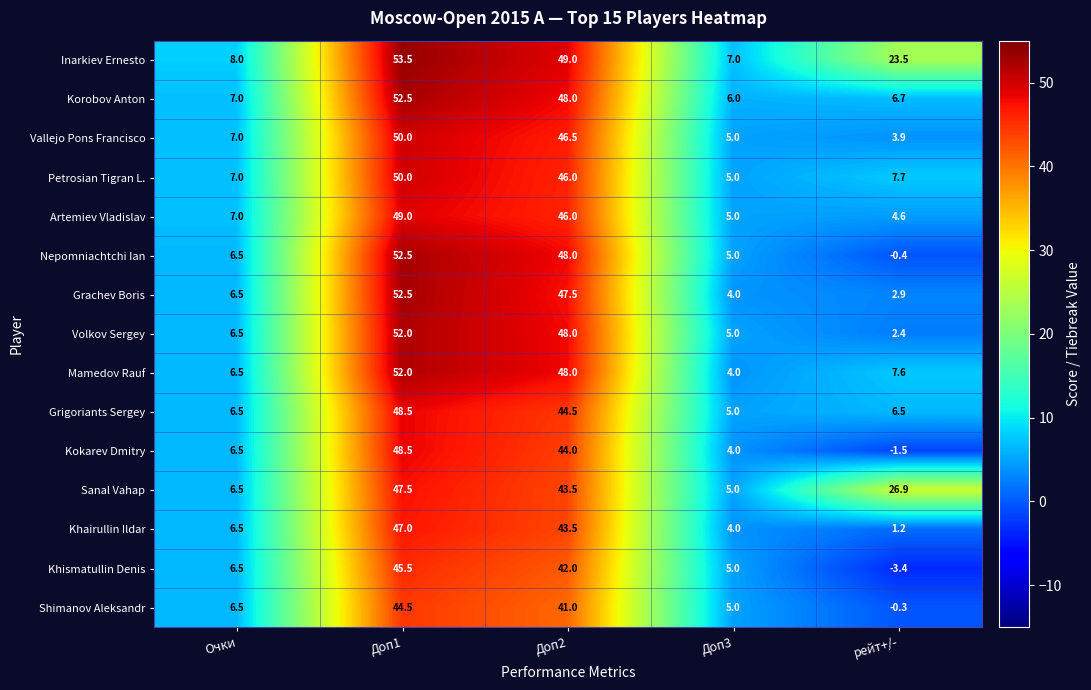

Which series has the largest total across all categories?

Inarkiev Ernesto